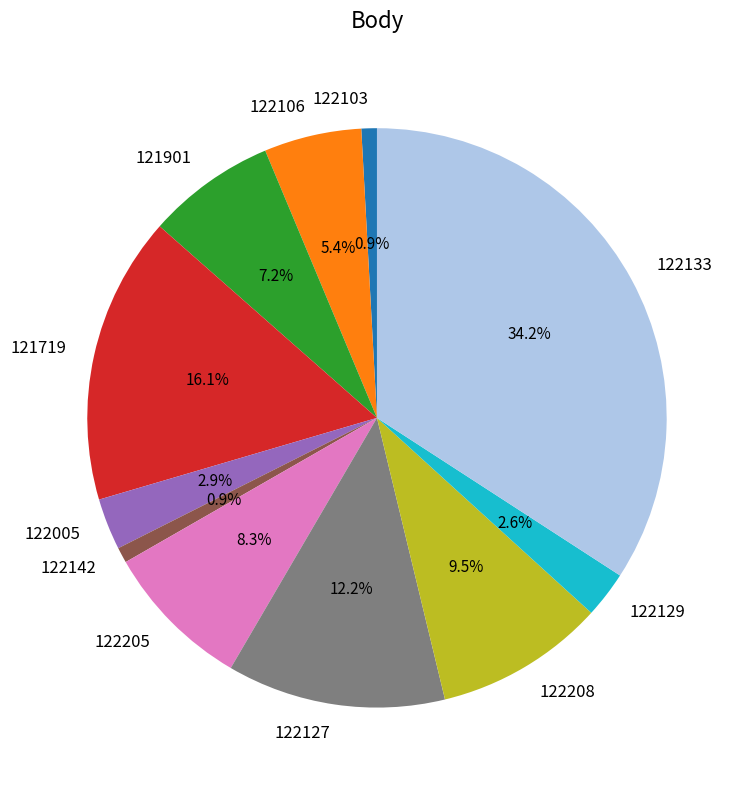

To the nearest percent, what is the average slice percentage?

9%